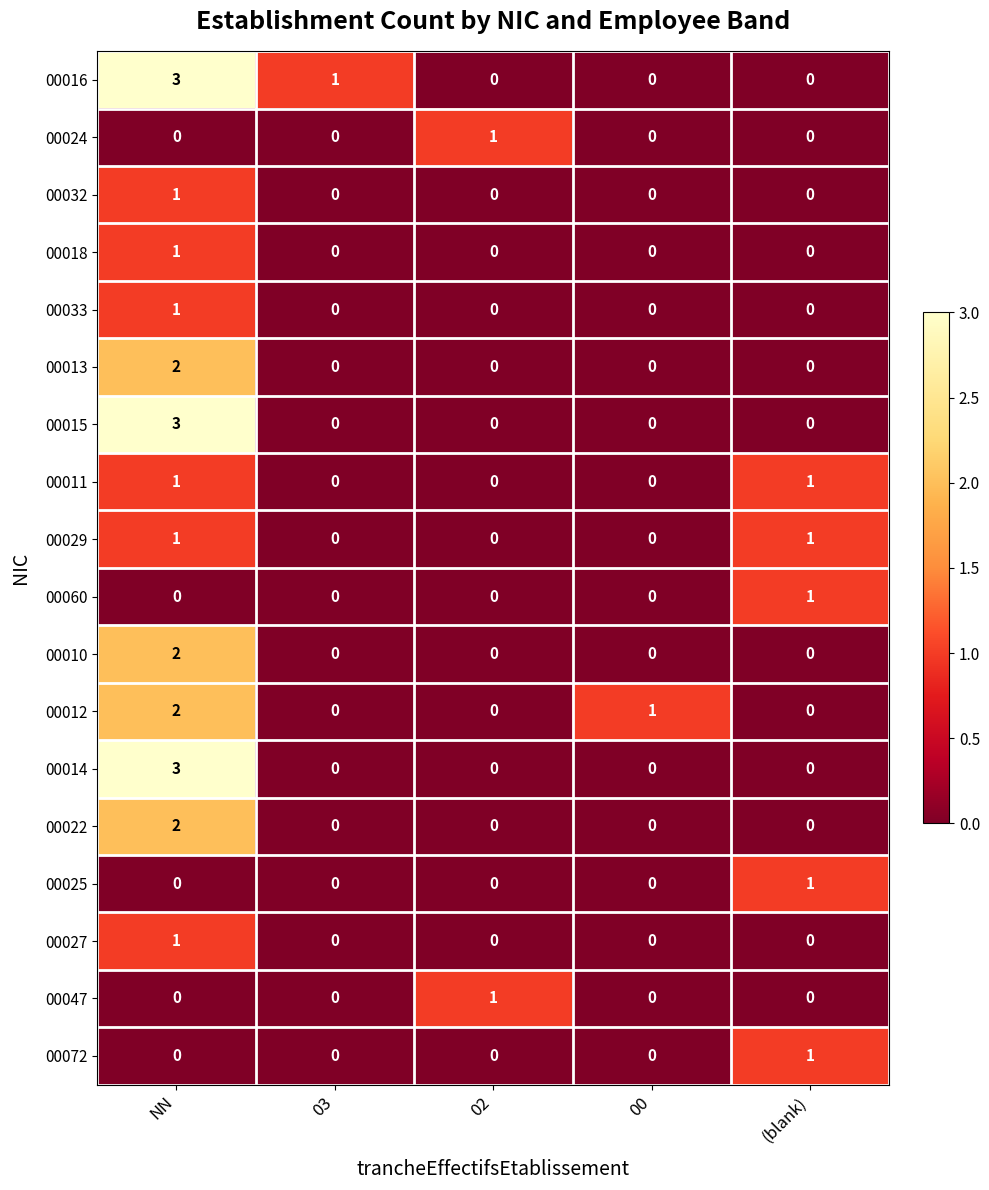

What is the sum of all 00012 values?

3